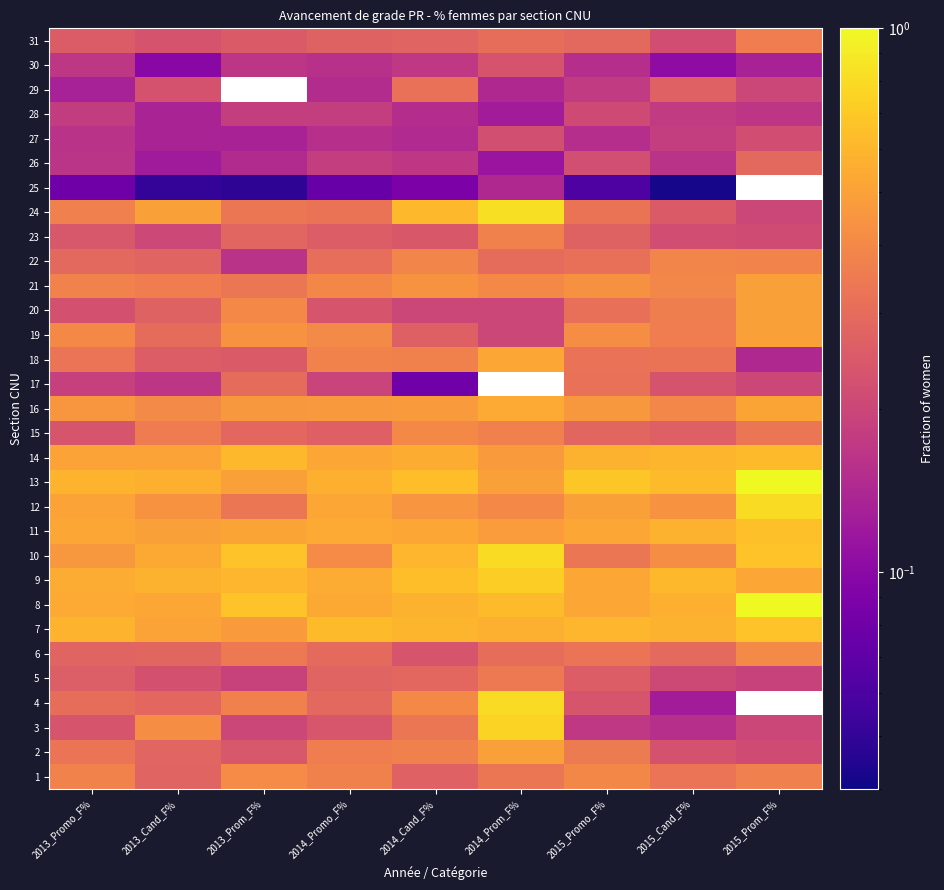

What is the minimum value for 11?

0.5